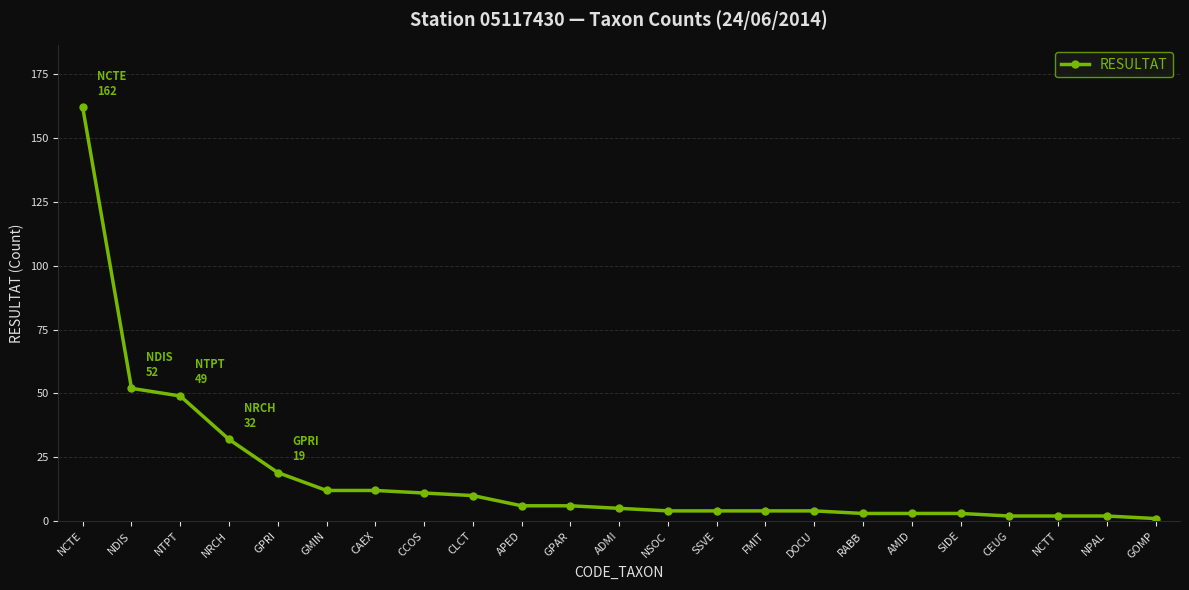

Between APED and GMIN, which is larger?

GMIN